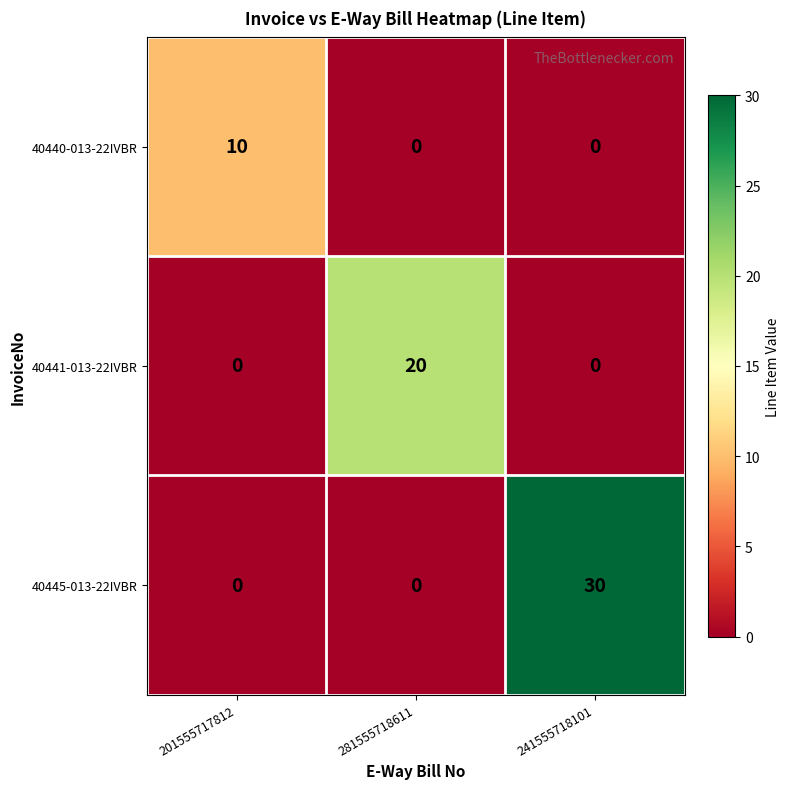

The value of 40441-013-22IVBR at 281555718611 is 20. True or false?

True